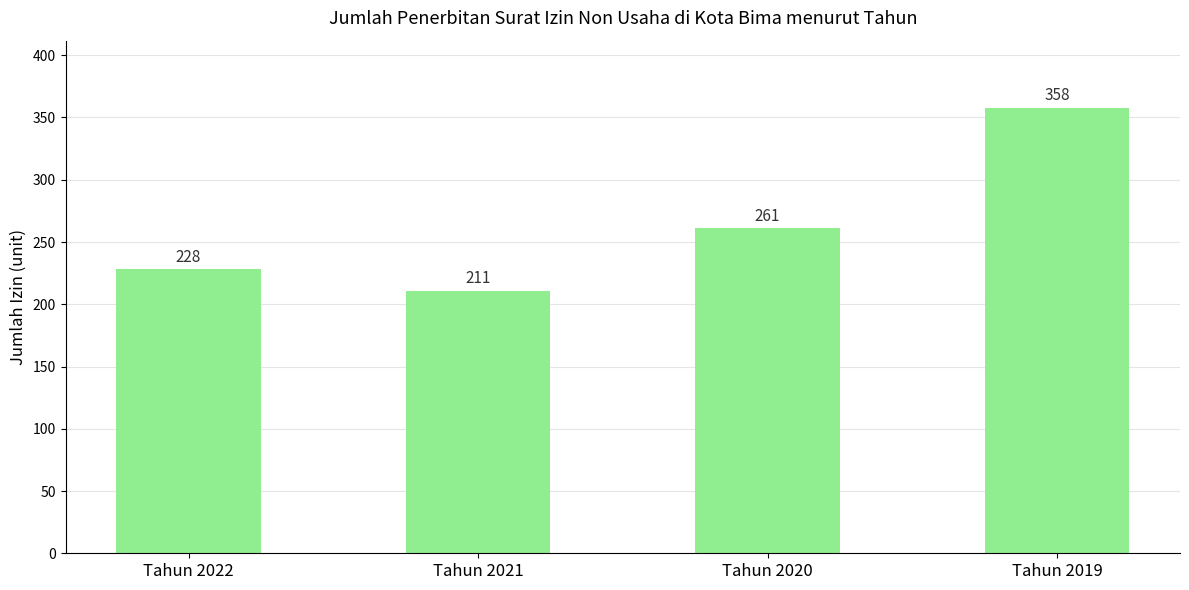

What is the minimum value shown in the chart?

211